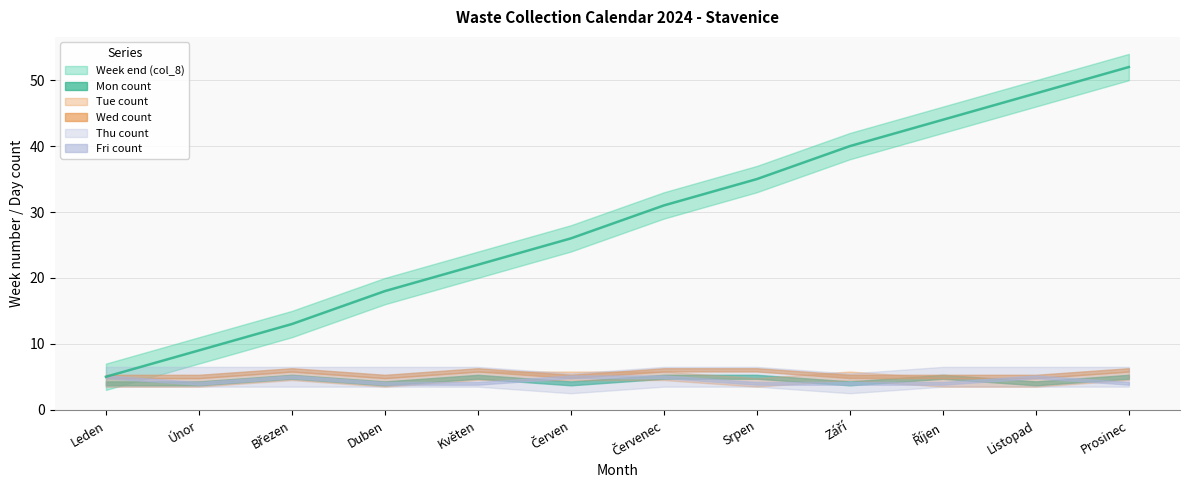

What is the label of the 4th point from the right?

Září